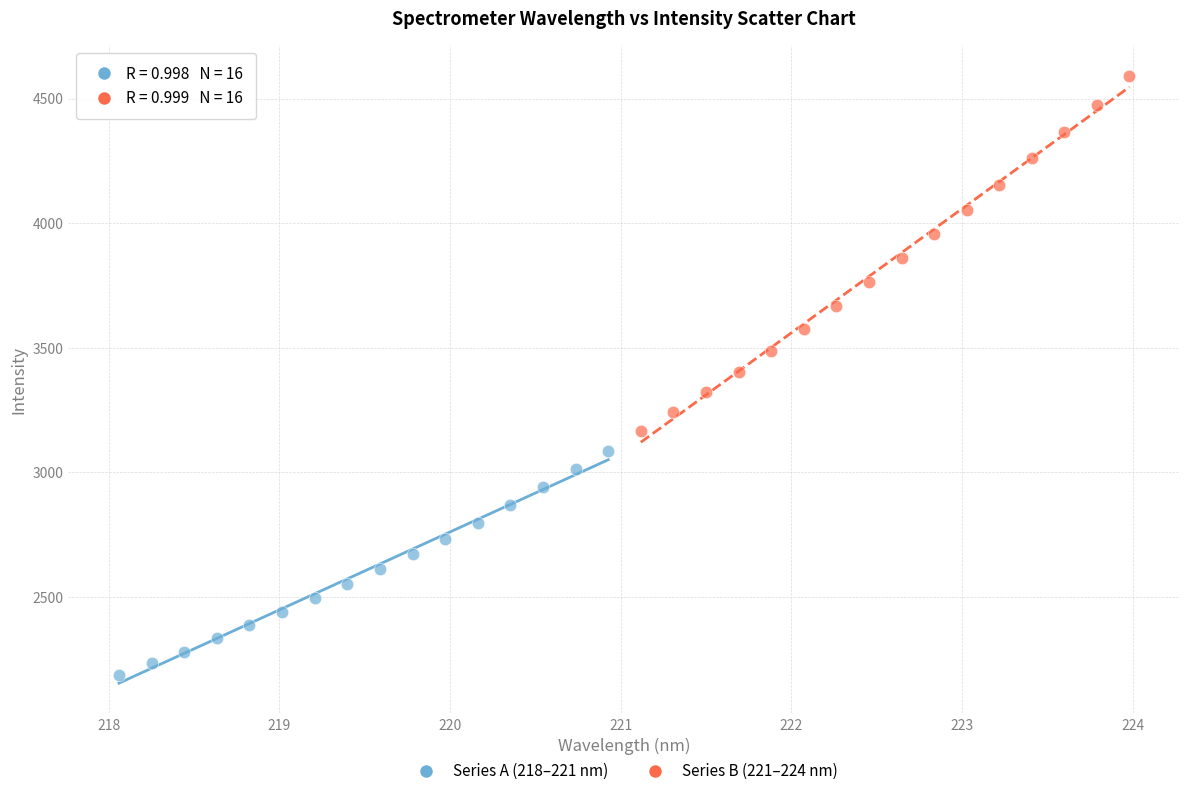

Which series has the largest Y range (max minus min)?

Series B (221–224 nm)